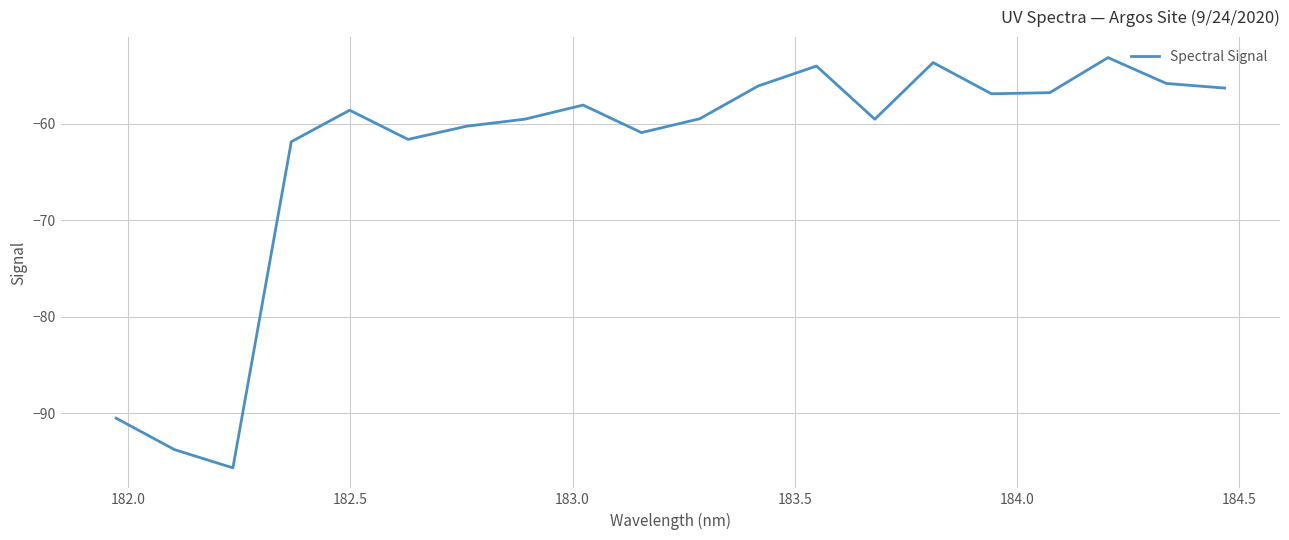

What is the greatest value displayed?

-53.2